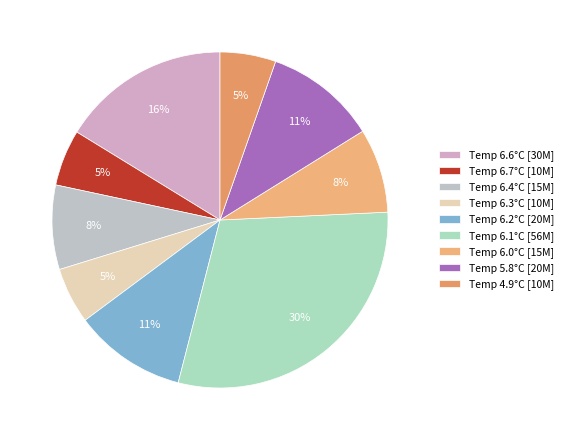

How many segments does this pie chart have?

9